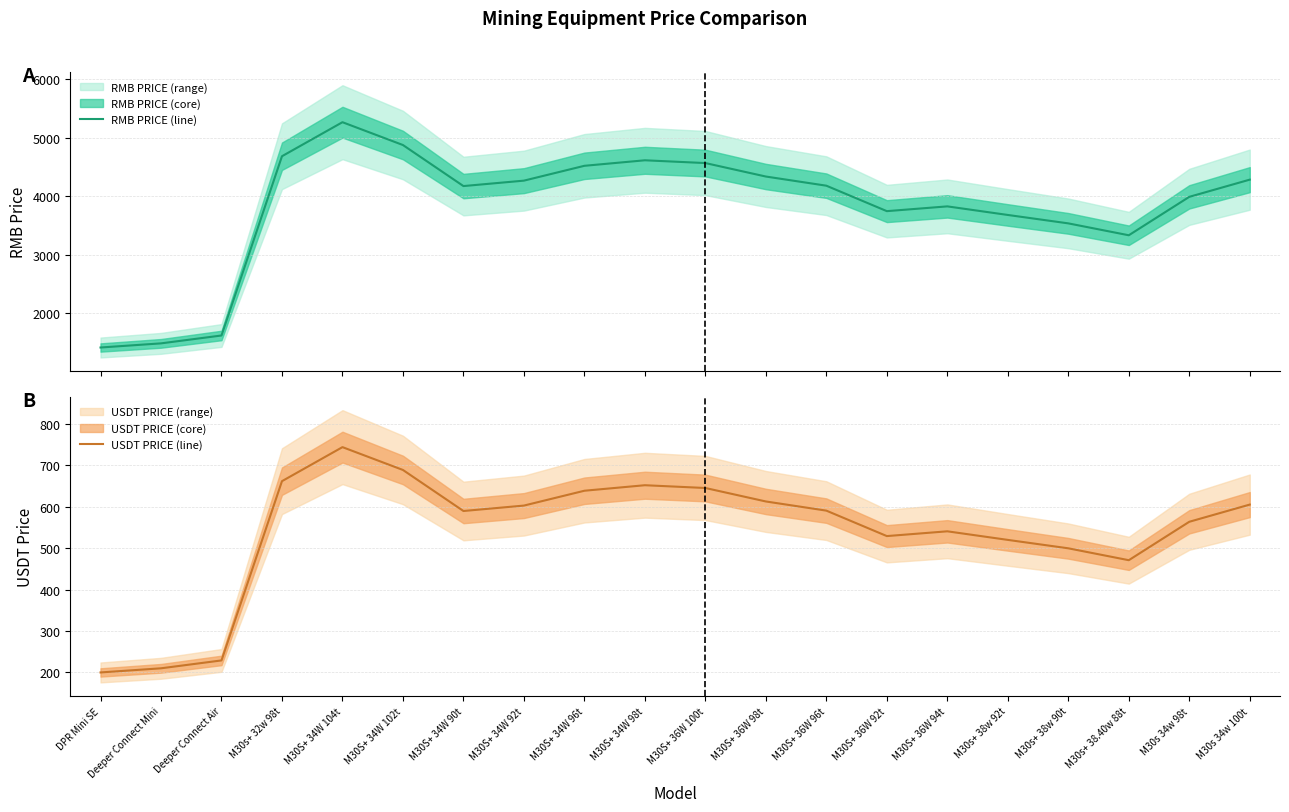

Reading left to right, transcribe all the data shown in this chart.

RMB PRICE (line): 1416.0	1486.8	1621.3	4683.4	5264.7	4874.6	4173.7	4266.4	4519.9	4614.0	4566.6	4336.5	4180.0	3745.3	3826.7	3680.2	3536.5	3333.3	3989.6	4283.4
USDT PRICE (line): 200.0	210.0	229.0	661.5	743.6	688.5	589.5	602.6	638.4	651.7	645.0	612.5	590.4	529.0	540.5	519.8	499.5	470.8	563.5	605.0